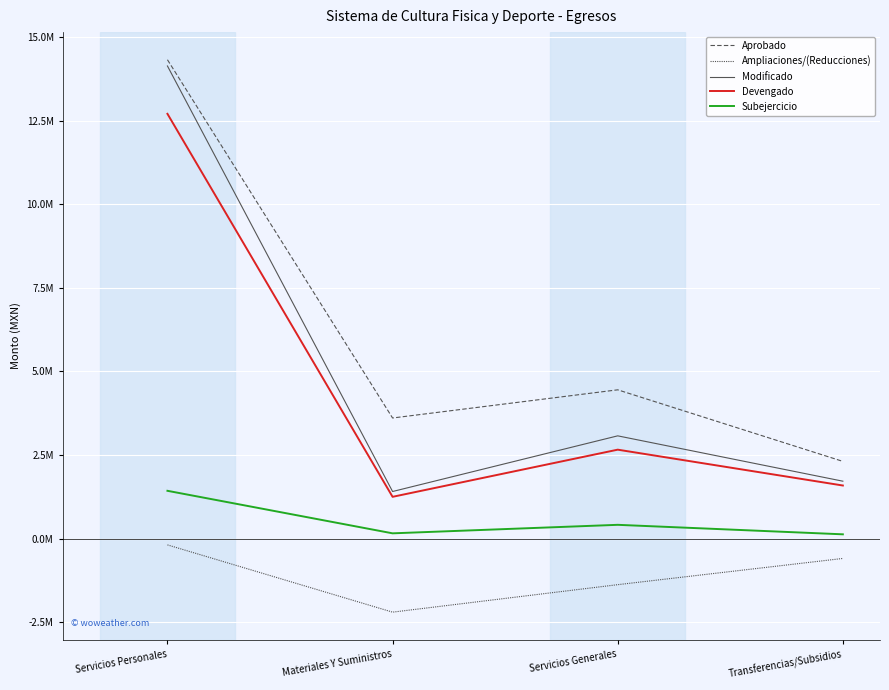

What is the value of the Ampliaciones/(Reducciones) point at the 2nd from the left?

-2197800.0